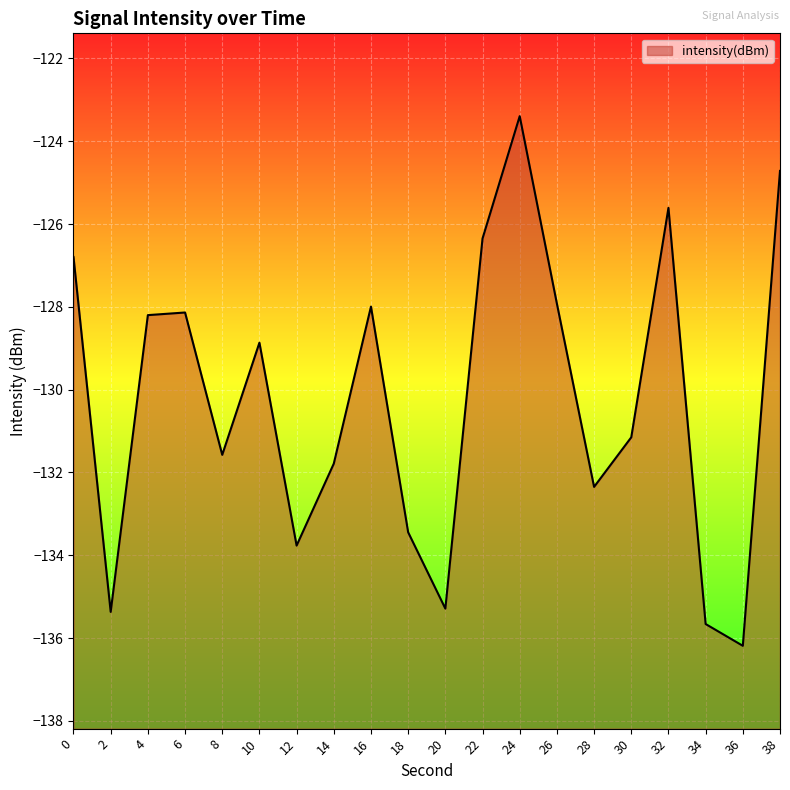

Rank the categories by value from highest to lowest.

24, 38, 32, 22, 0, 26, 16, 6, 4, 10, 30, 8, 14, 28, 18, 12, 20, 2, 34, 36